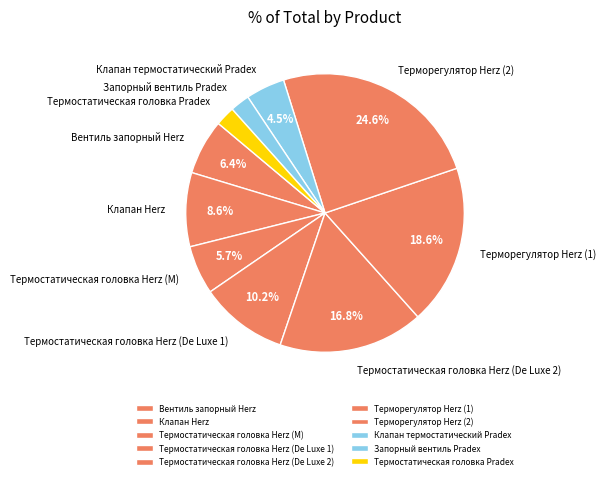

True or false: Термостатическая головка Herz (De Luxe 2) accounts for 6% of the total.

False